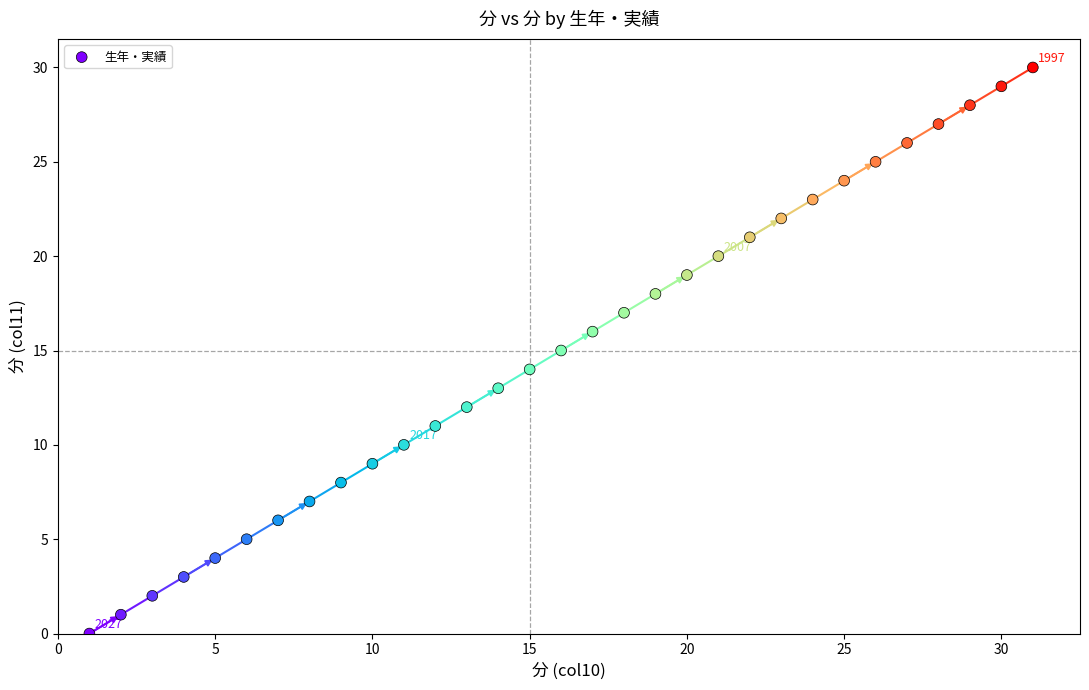

What is the range of Y values (max minus min)?

30